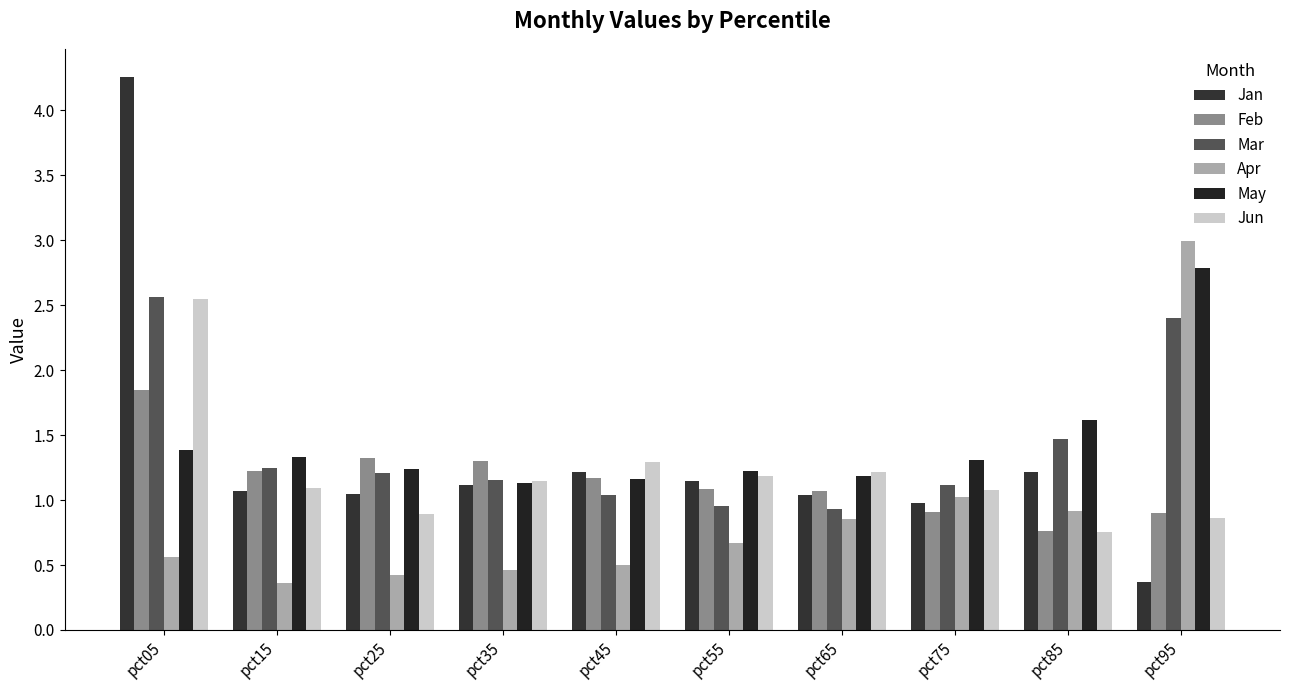

Which has a higher value, pct65 or pct75?

pct65